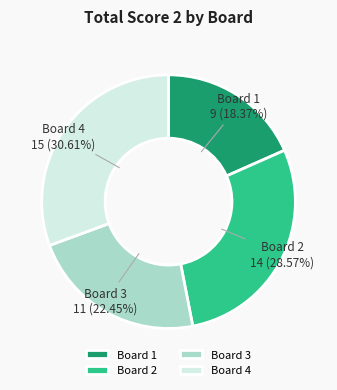

To the nearest percent, what is the combined percentage of Board 4 and Board 2?

59%